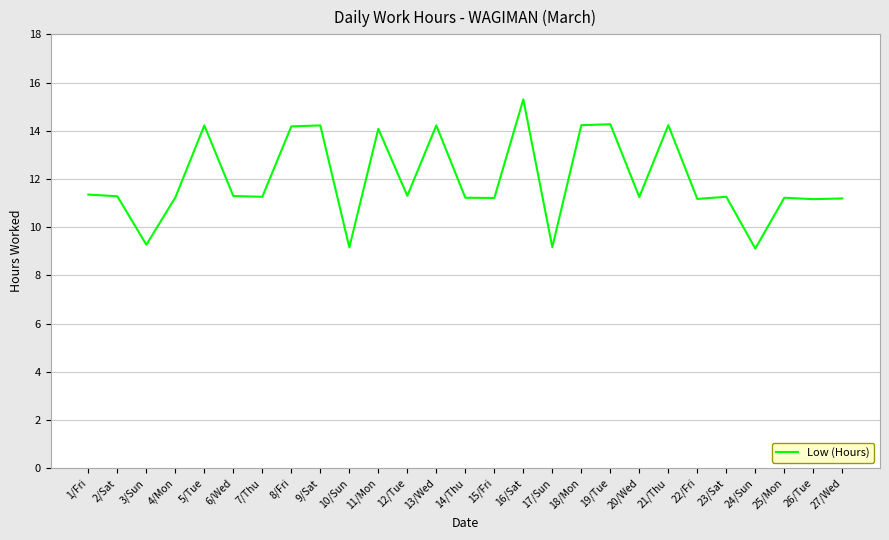

Read the value at 21/Thu.

14.2